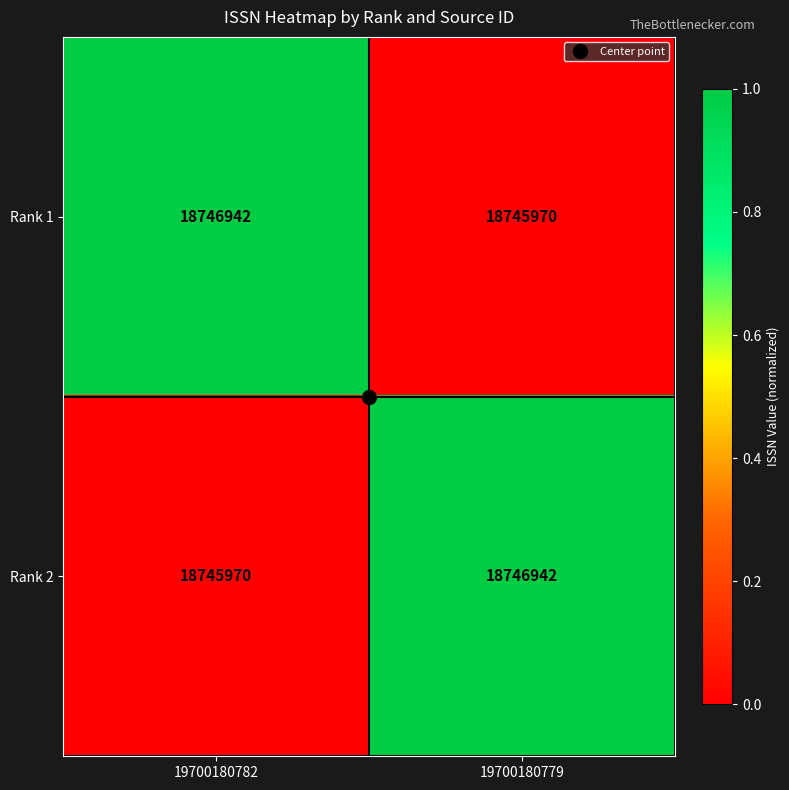

At 19700180779, list the series in order from smallest to largest.

Rank 1, Rank 2